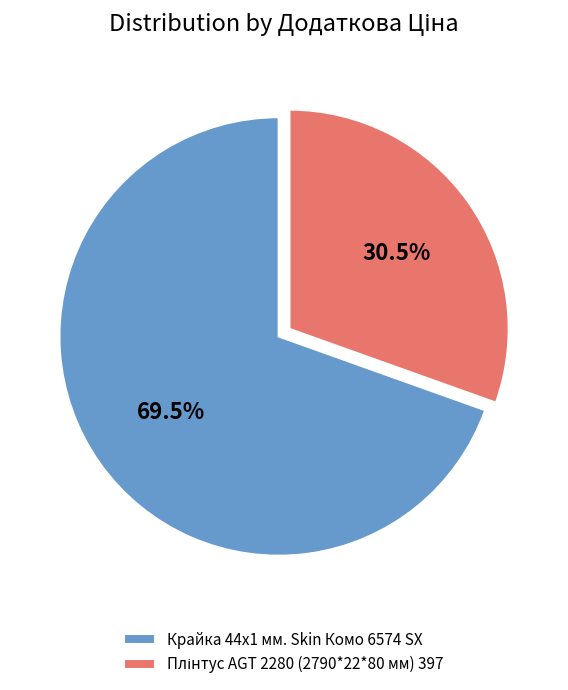

Which slice is the largest?

Крайка 44x1 мм. Skin Комо 6574 SX